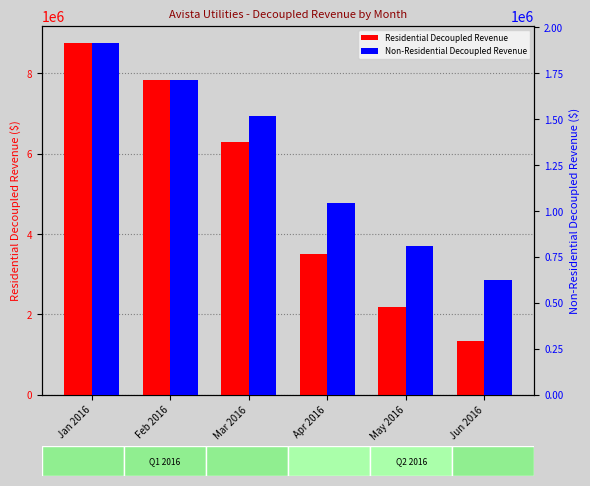

Rank the series by their maximum value, from lowest to highest.

Non-Residential Decoupled Revenue, Residential Decoupled Revenue